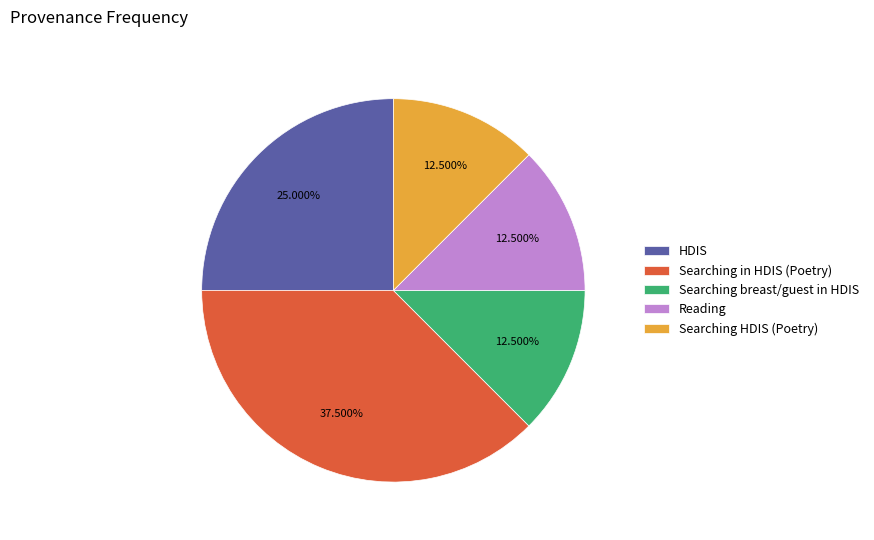

The HDIS slice represents 9% of the pie. True or false?

False